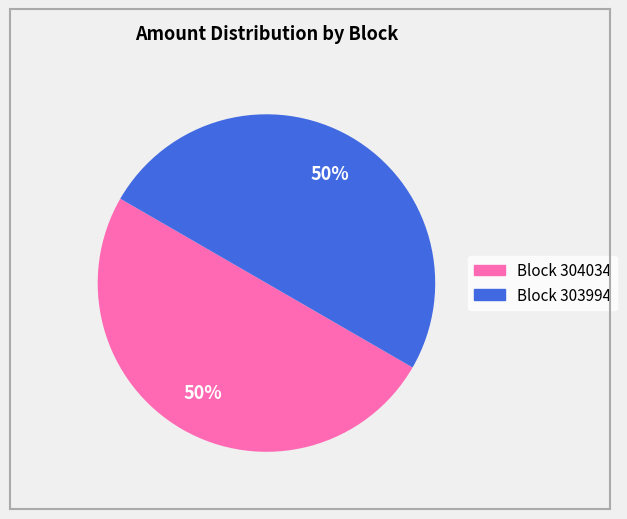

To the nearest percent, what is the average slice percentage?

50%